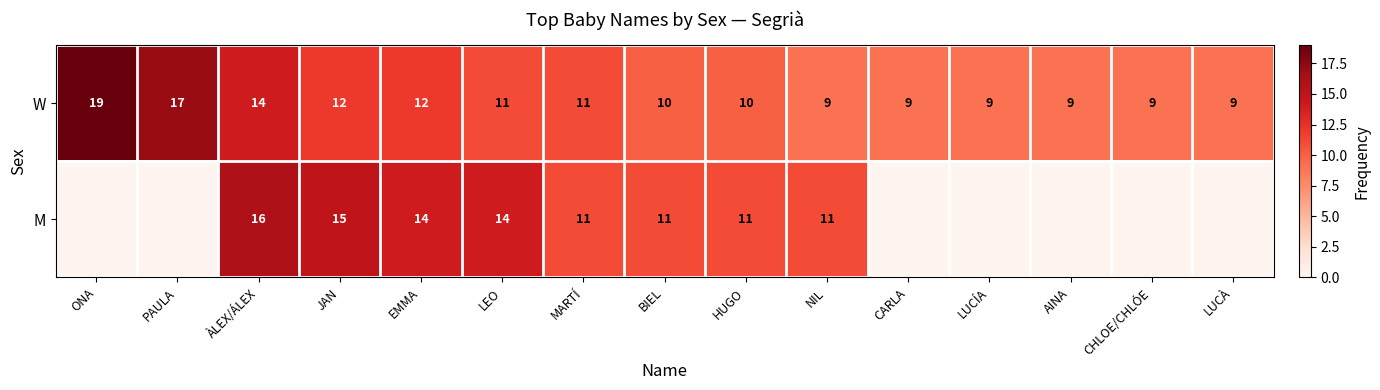

What is the total value across all series at JAN?

27